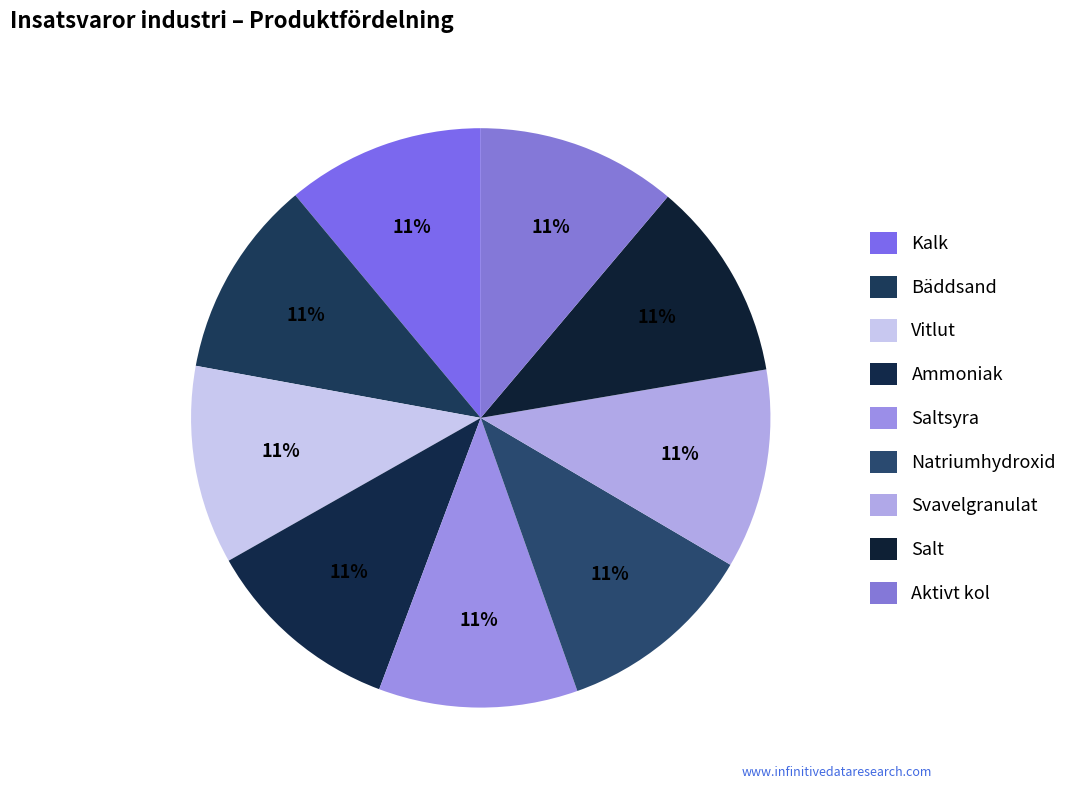

How many slices are in this pie chart?

9